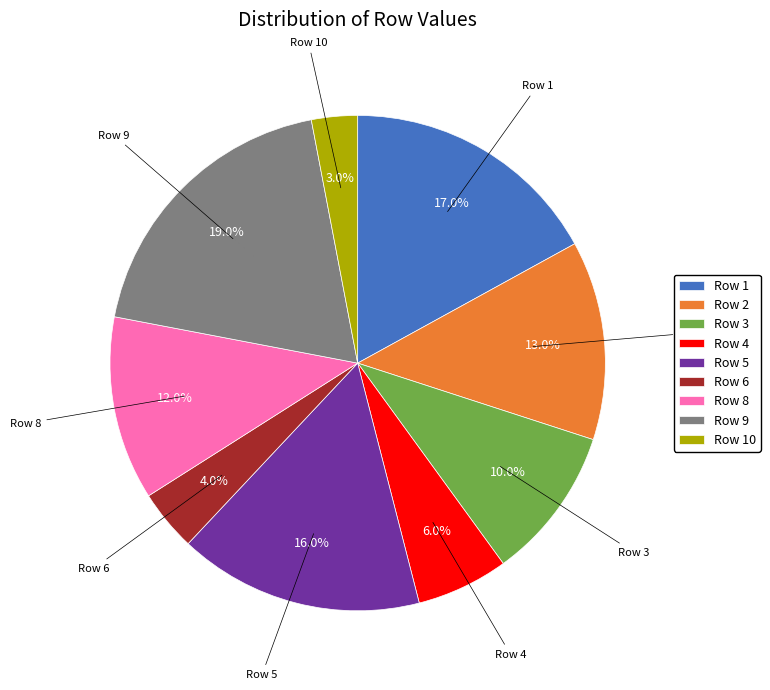

Which has a higher value, Row 6 or Row 1?

Row 1